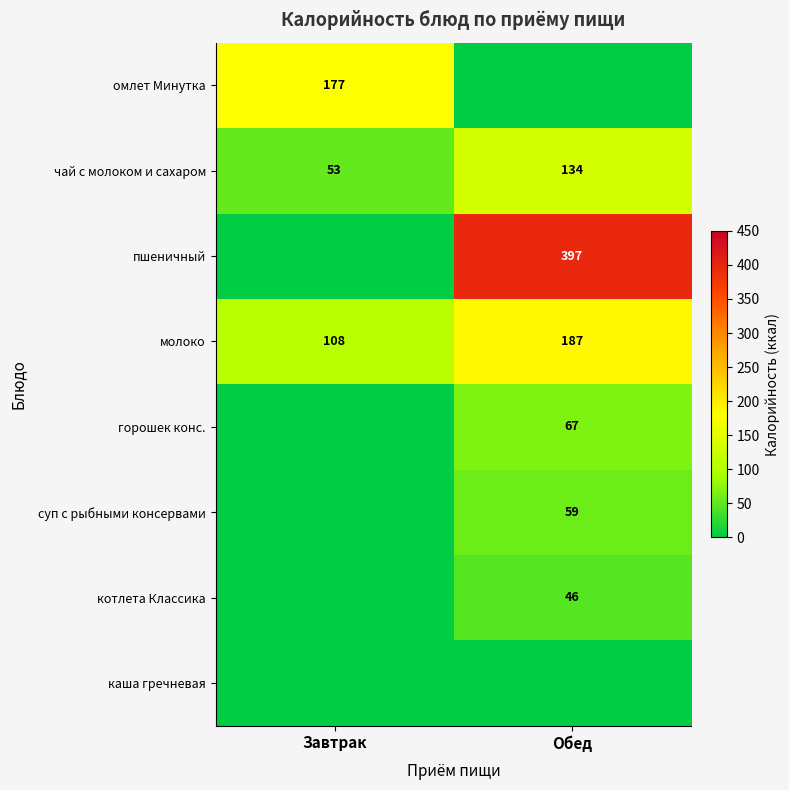

Is it true that чай с молоком и сахаром equals 53 at Завтрак?

True